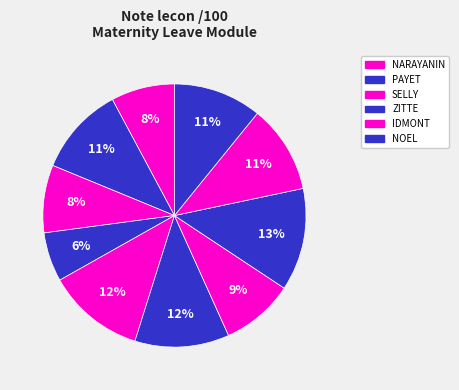

How many slices are in this pie chart?

10